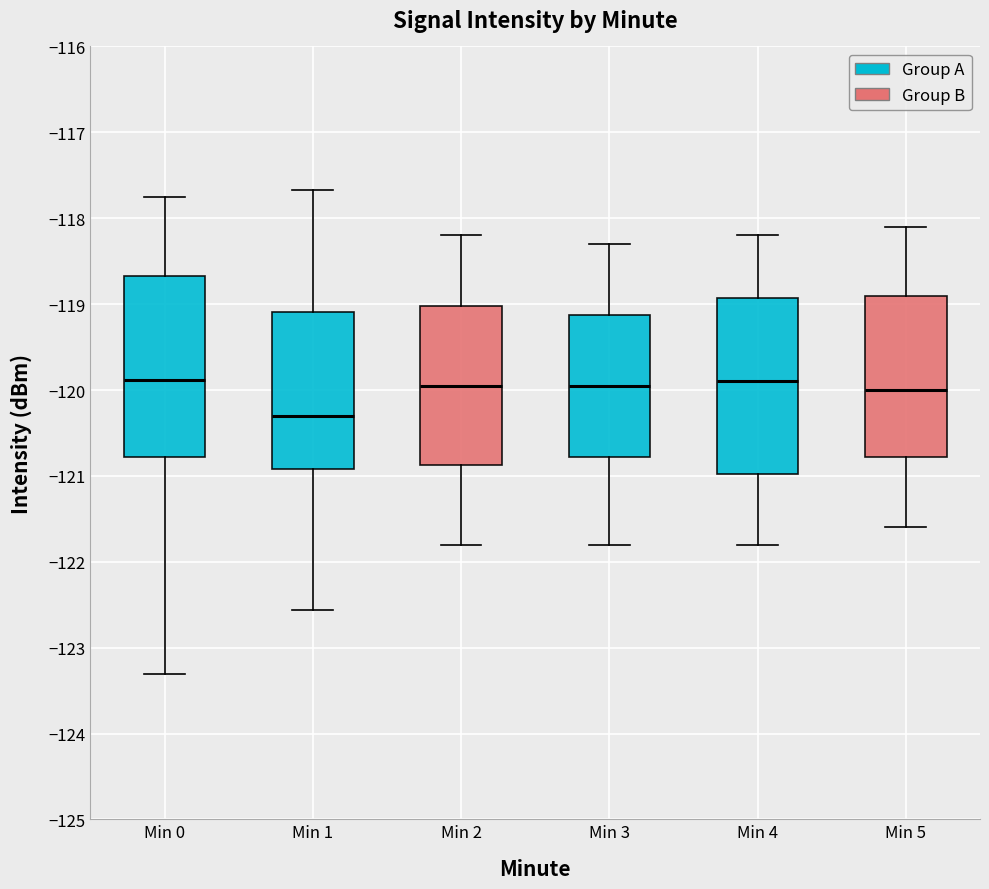

Which box's median line is the lowest?

Min 1